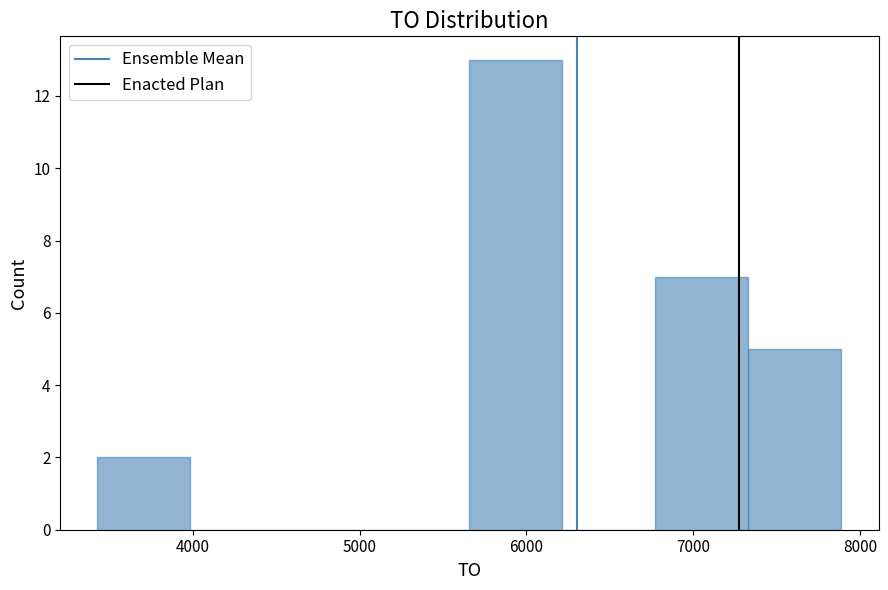

Over which range of the x-axis is the bar tallest?

5700 to 6200